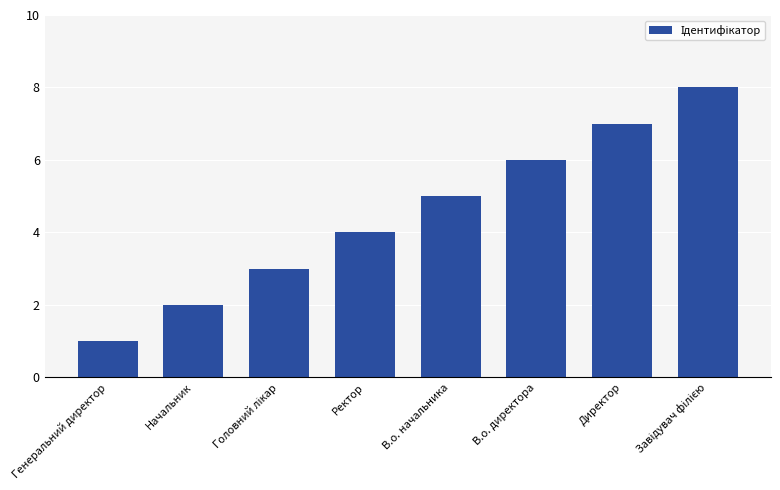

What is the value of the 1st bar from the left?

1